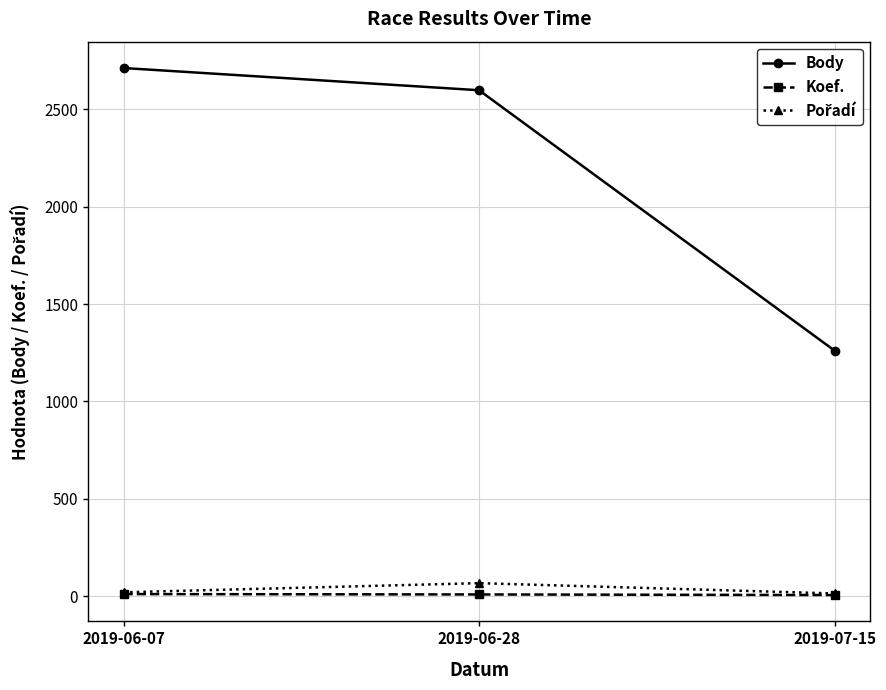

List the labels in order of Body value, largest first.

2019-06-07, 2019-06-28, 2019-07-15